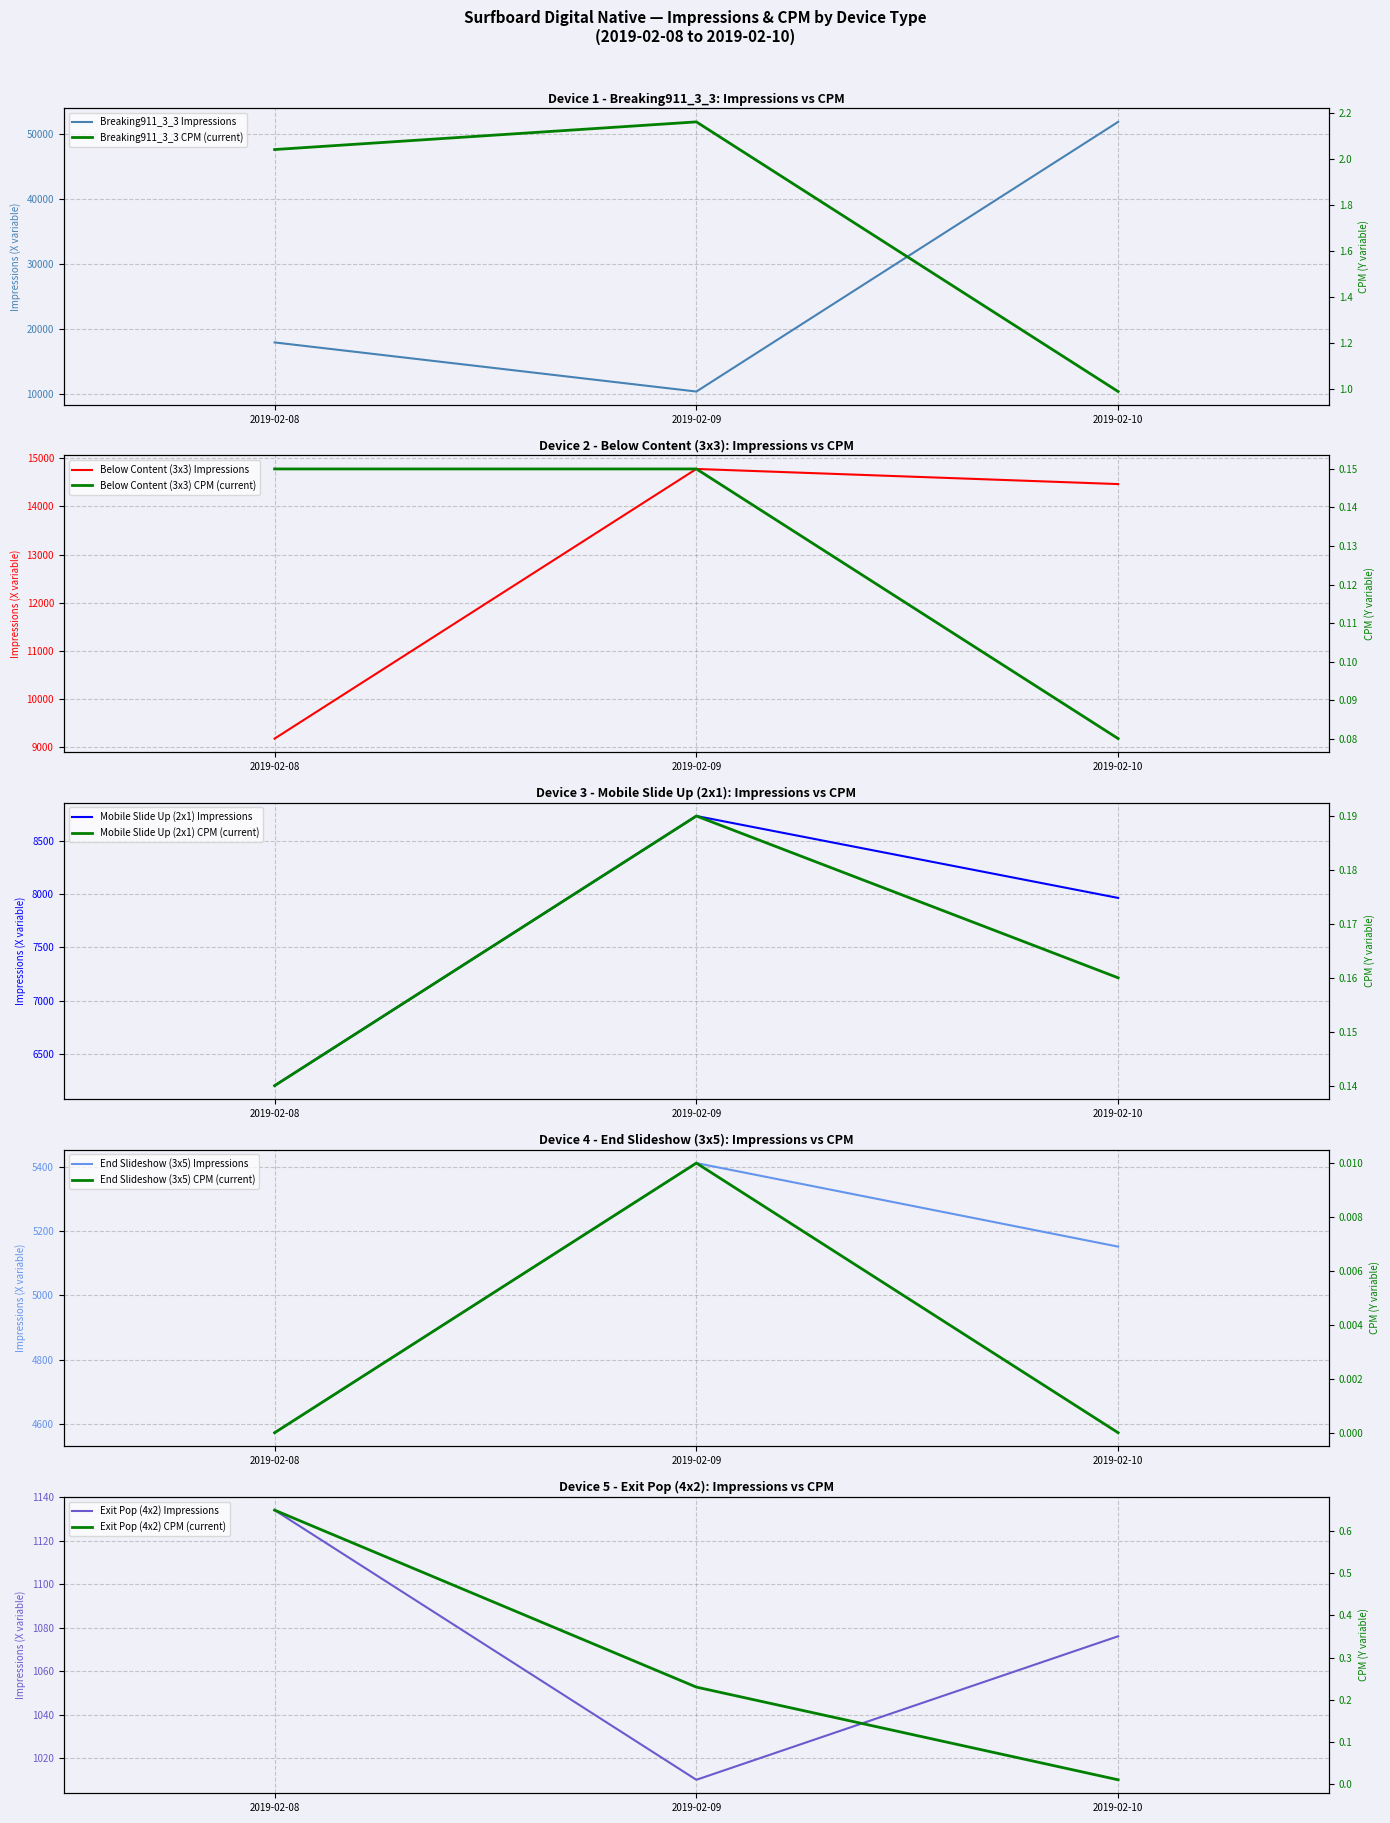

At which label does Impressions_ExitPop first exceed 1076?

2019-02-08